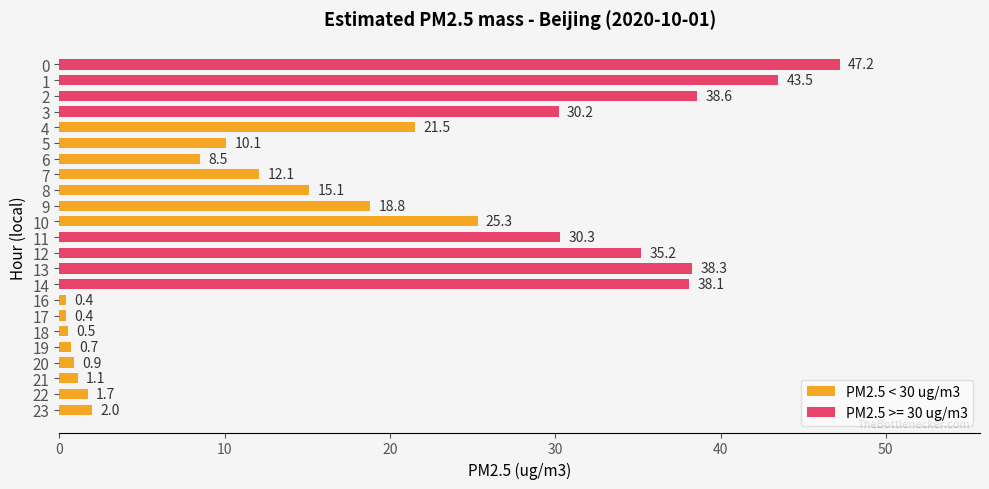

Where is the data nearest to the value 23?

4